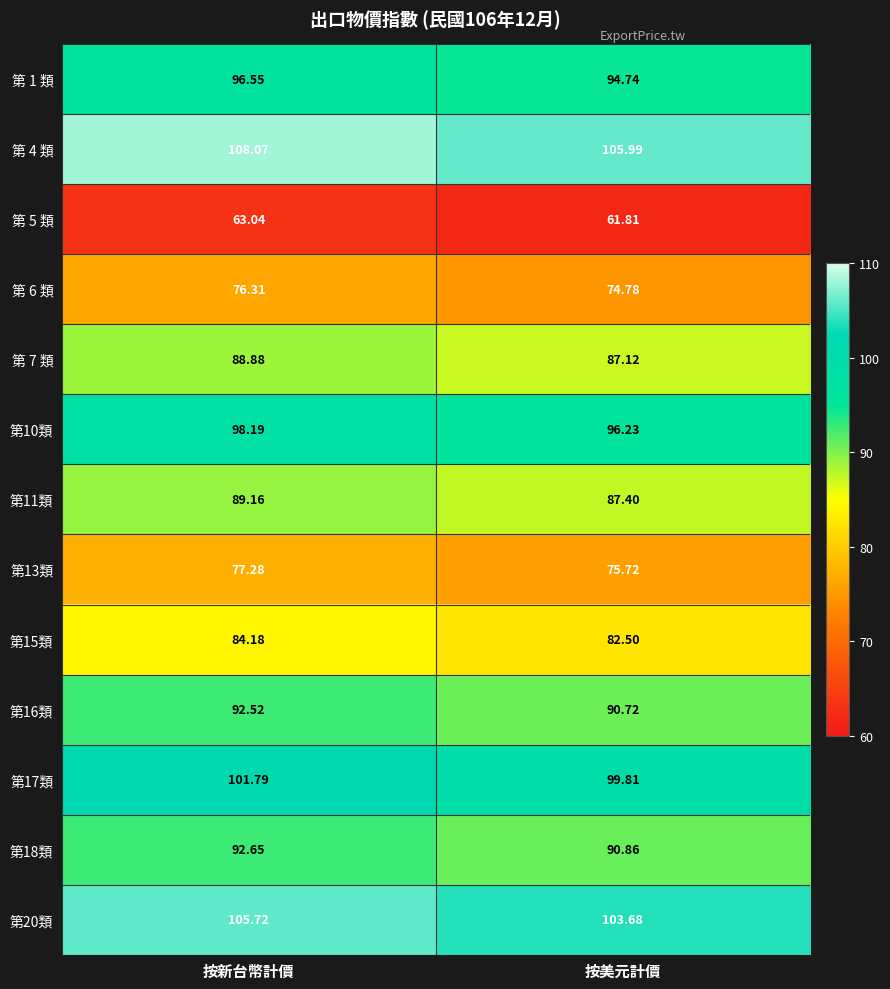

List the labels in order of 第 7 類 value, smallest first.

按美元計價, 按新台幣計價